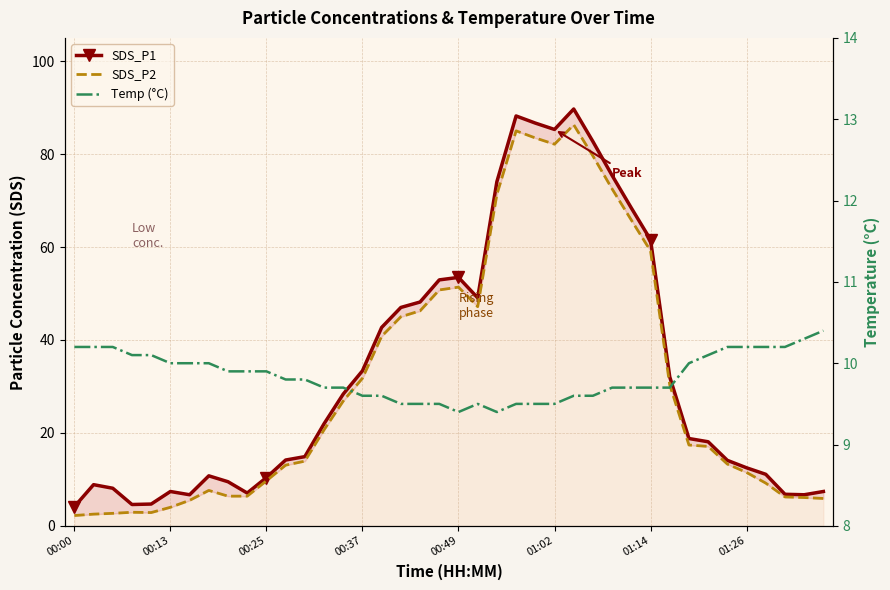

At which category does the chart reach its minimum across all series?

00:00